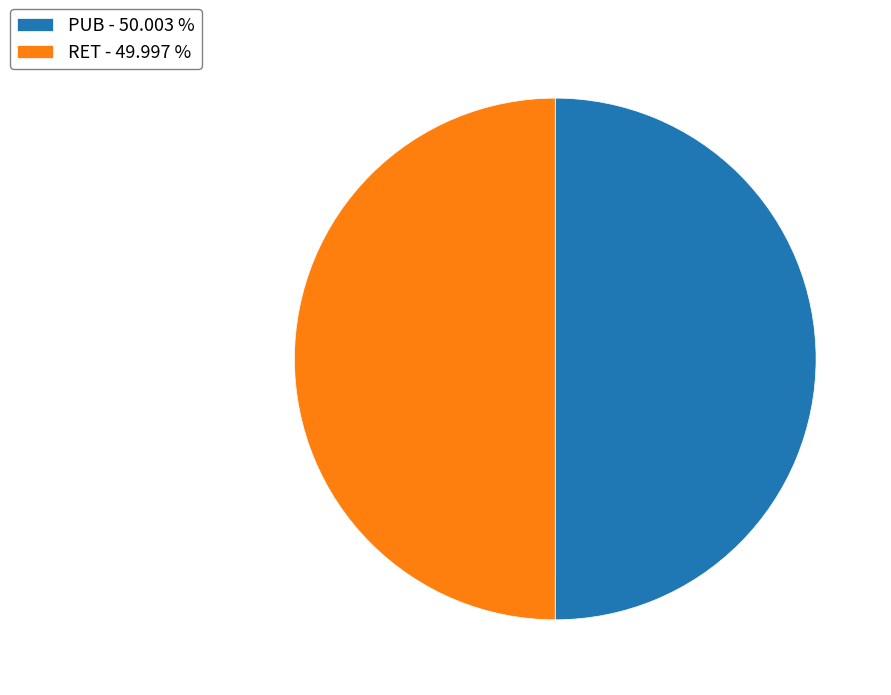

Is the sum of RET - 49.997 % and PUB - 50.003 % greater than half?

Yes